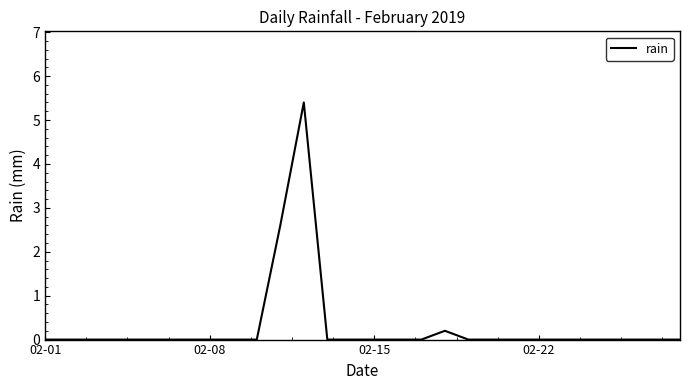

How many lines are shown in the chart?

1